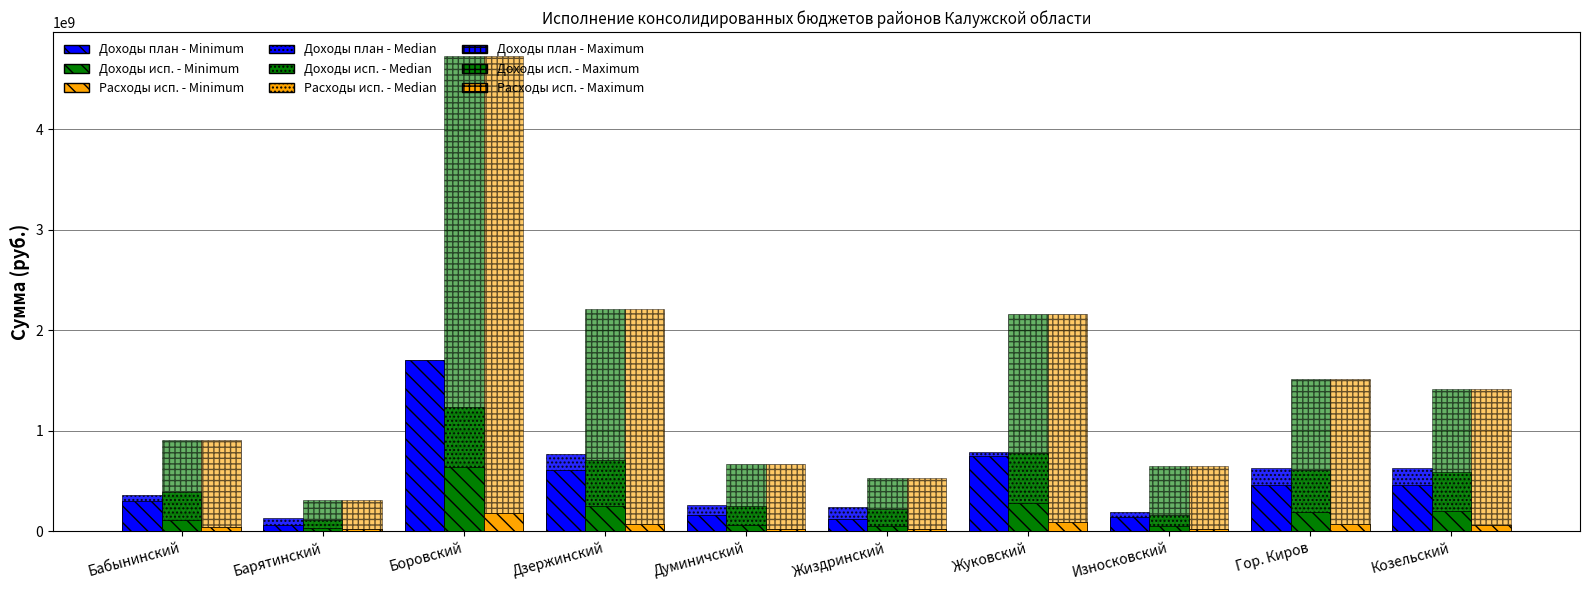

How many series are shown in this chart?

9